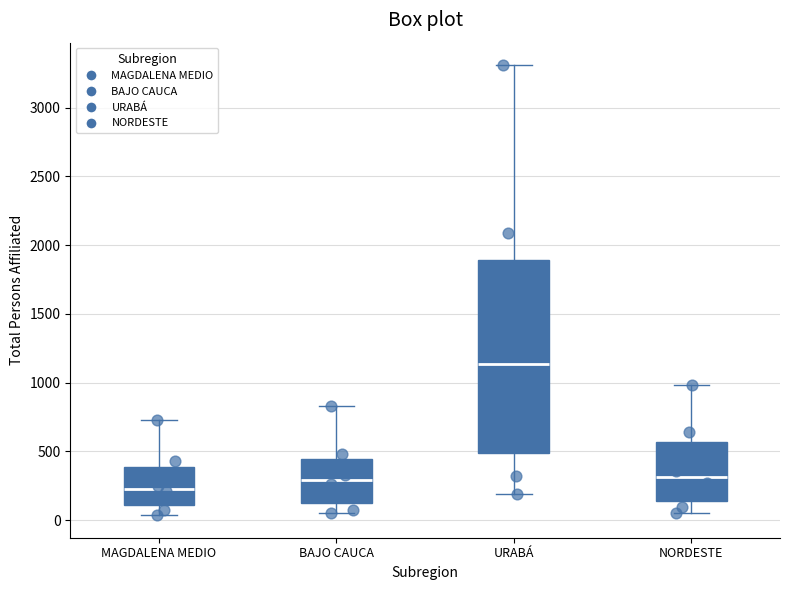

Where is the lower edge of the box for MAGDALENA MEDIO on the y-axis? The values are not printed on the chart, so give them approximately, as read against the axis.

100